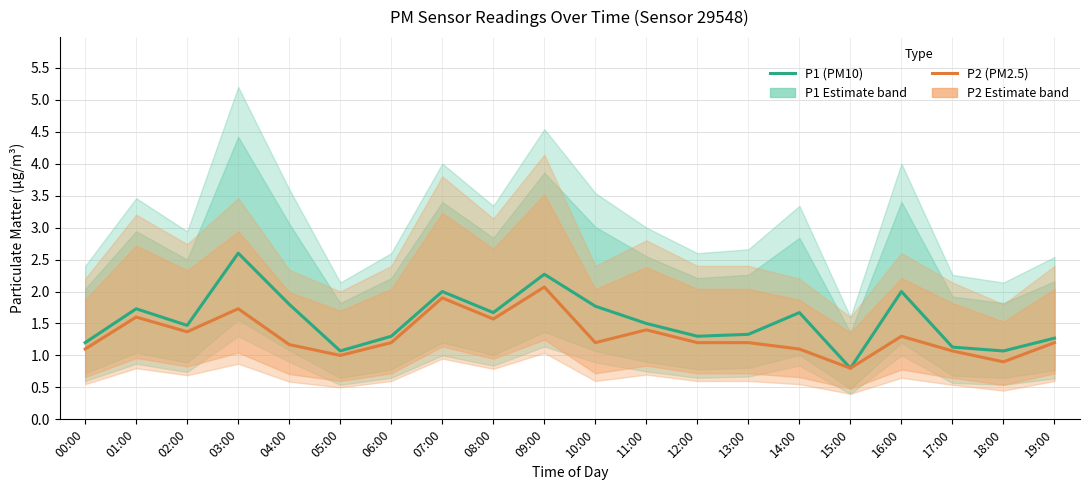

What are all the series names shown in the legend?

P1 (PM10), P2 (PM2.5)